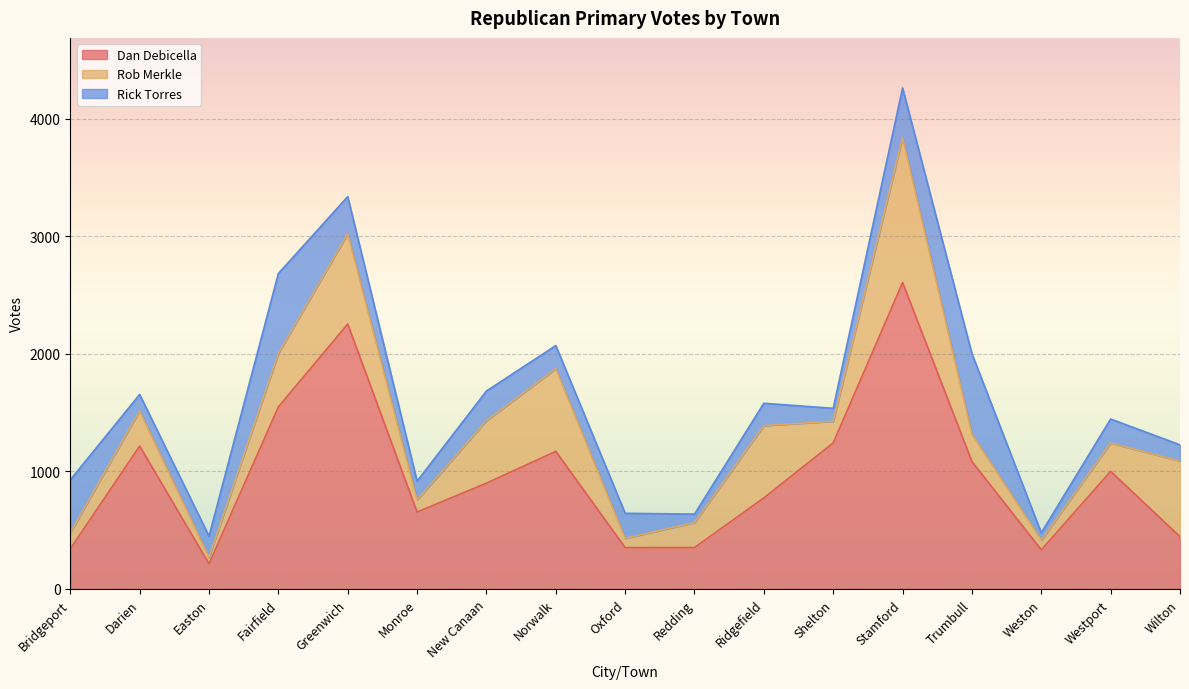

Which series has the widest spread of values?

Dan Debicella